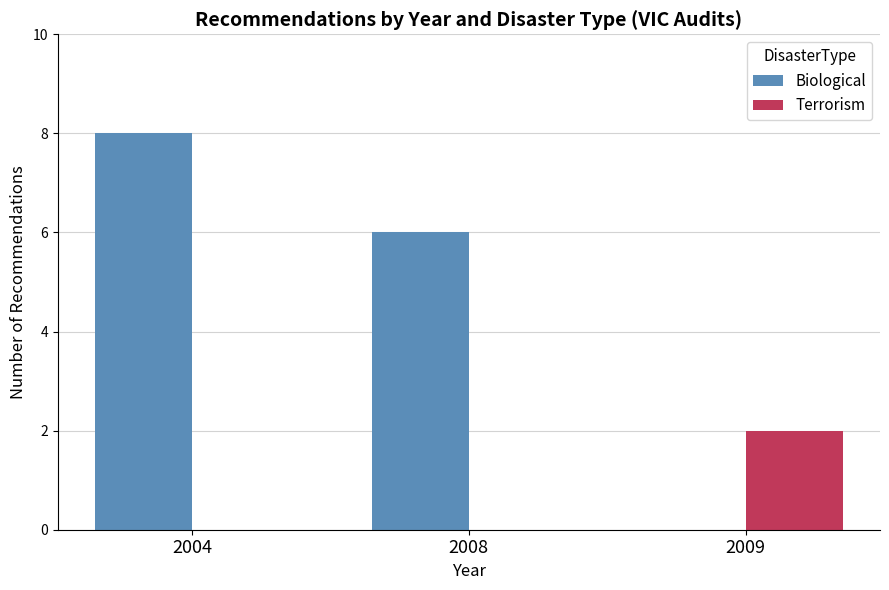

Are the bars horizontal?

No